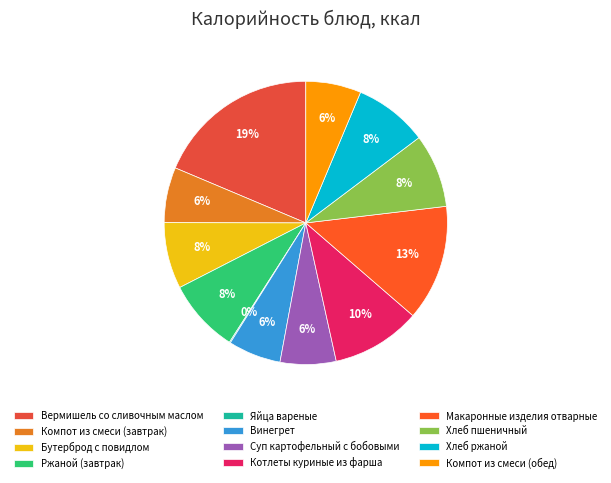

True or false: Винегрет accounts for 6% of the total.

True